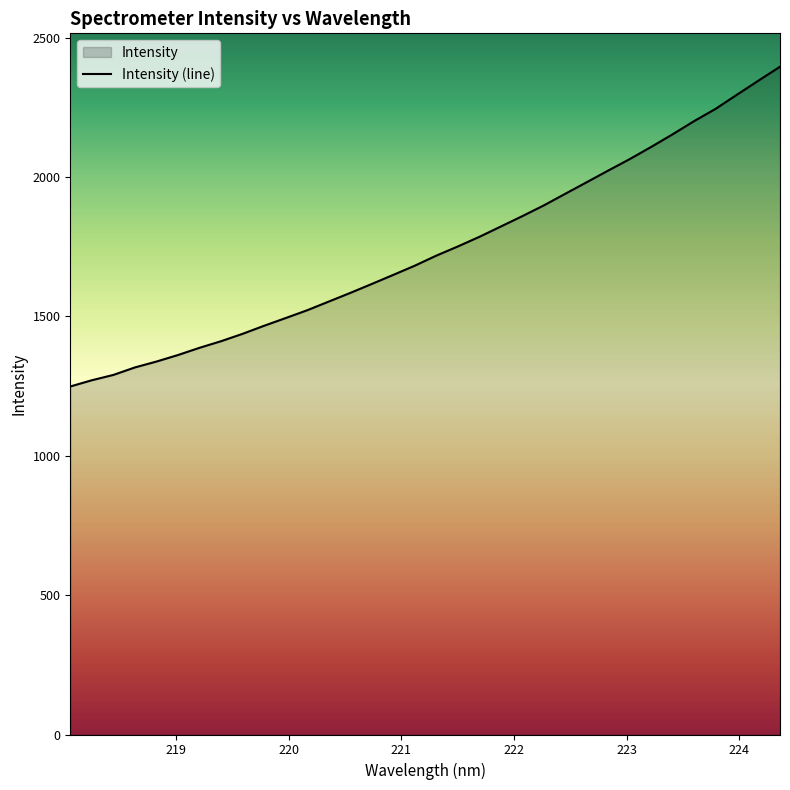

How many values exceed 1717?

17